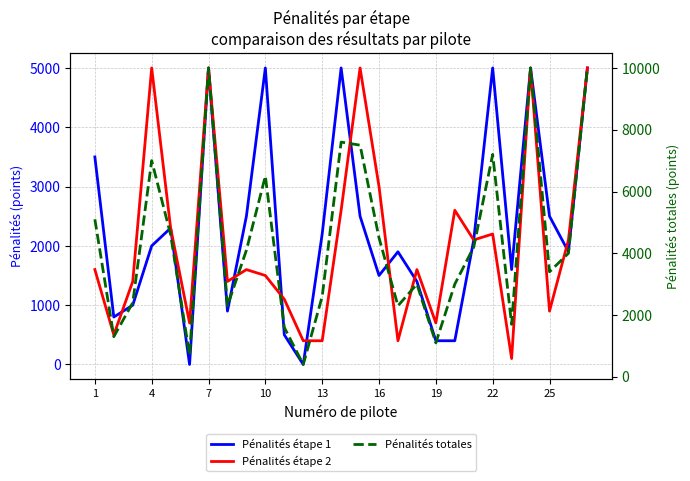

What is the difference between the maximum and minimum values in the Pénalités étape 2 series?

4900